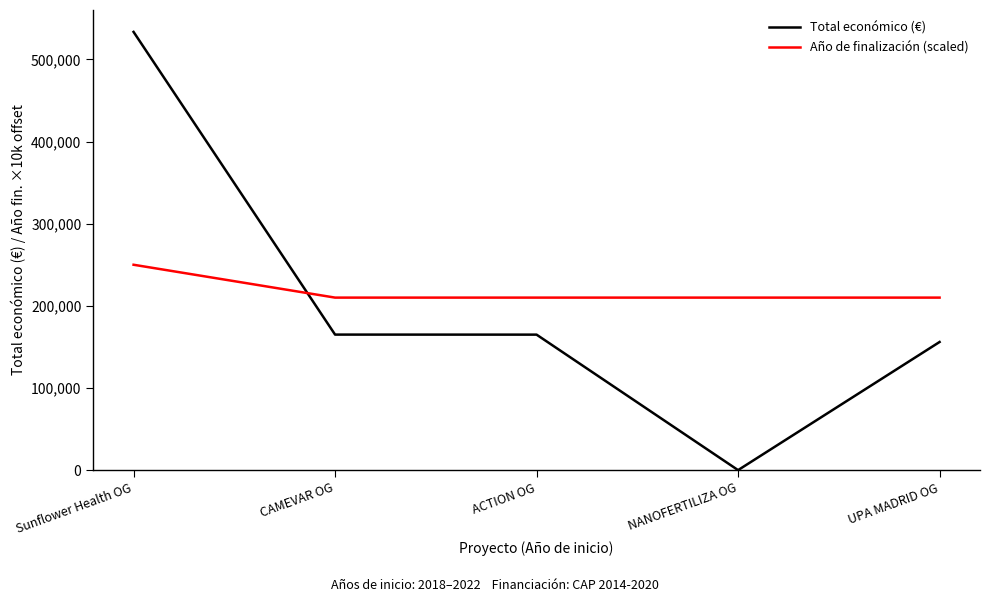

At which category is the sum across all series the highest?

Sunflower Health OG